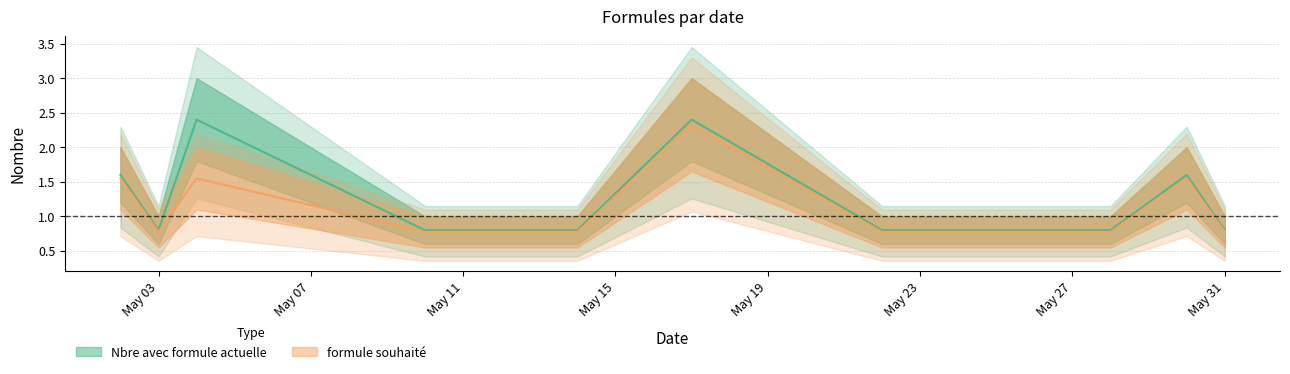

How many interior local peaks does the formule souhaité series have?

3